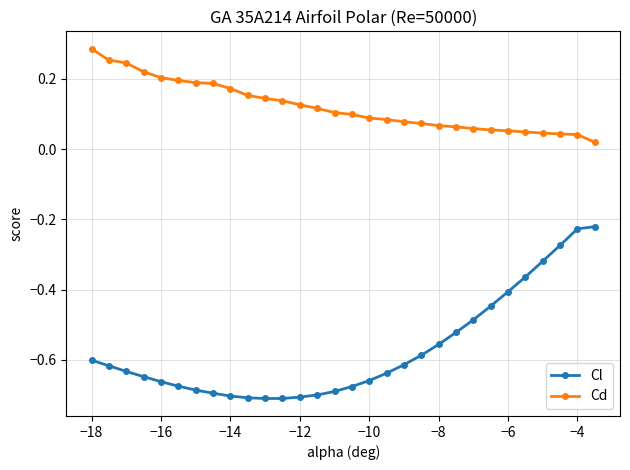

List the series in order of their peak value, lowest first.

Cl, Cd